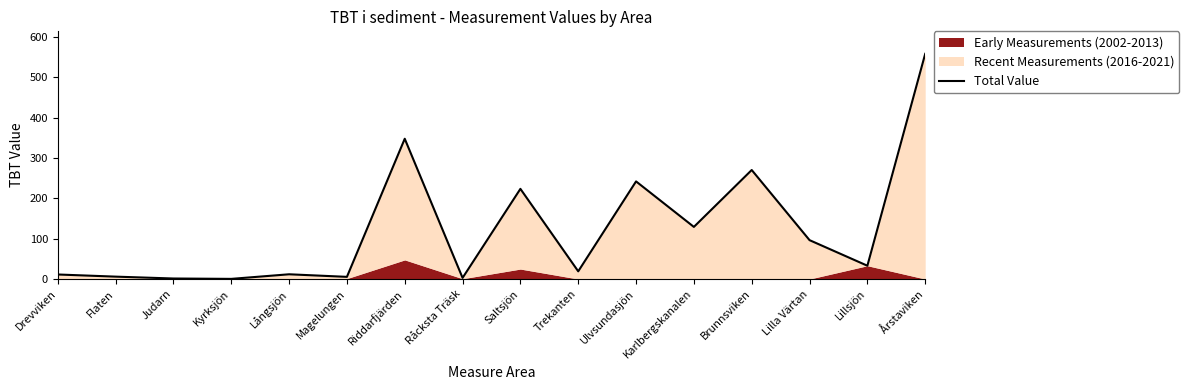

Rank the categories by value from lowest to highest.

Kyrksjön, Judarn, Råcksta Träsk, Magelungen, Flaten, Drevviken, Långsjön, Trekanten, Lillsjön, Lilla Värtan, Karlbergskanalen, Saltsjön, Ulvsundasjön, Brunnsviken, Riddarfjärden, Årstaviken